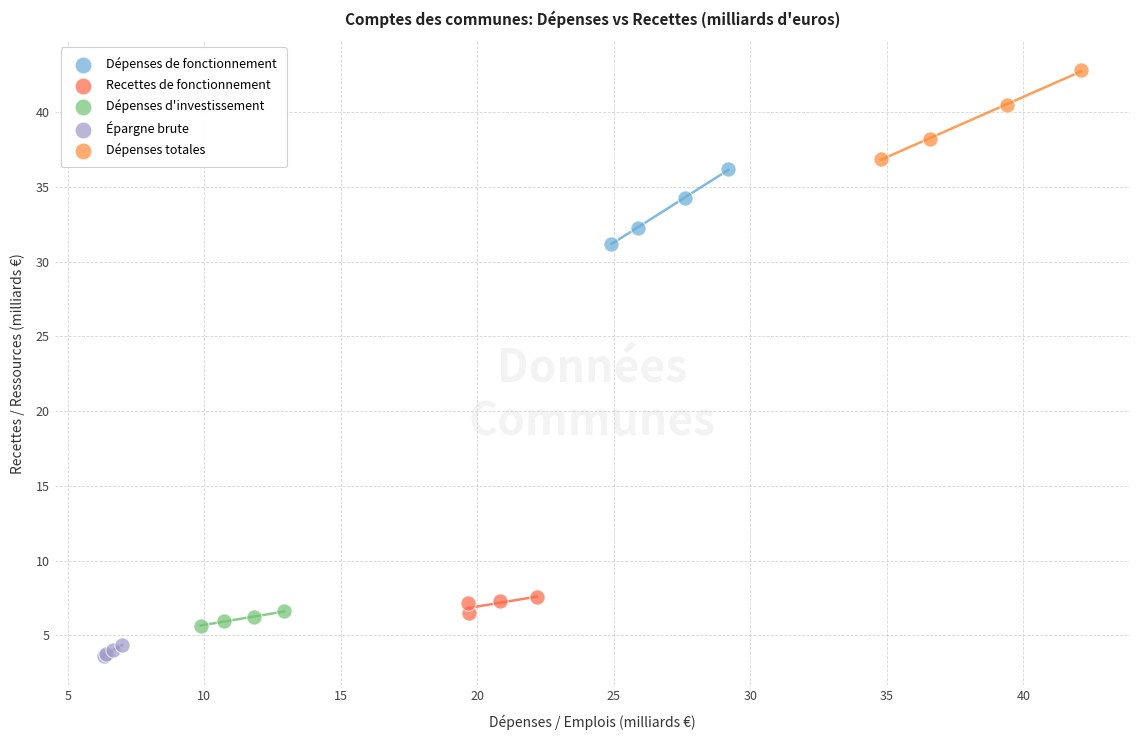

Which series has the widest spread of Y values?

Dépenses totales